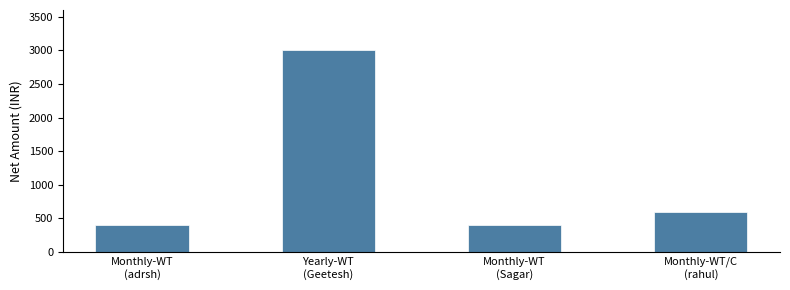

Are the bars grouped side by side (vs. stacked)?

No